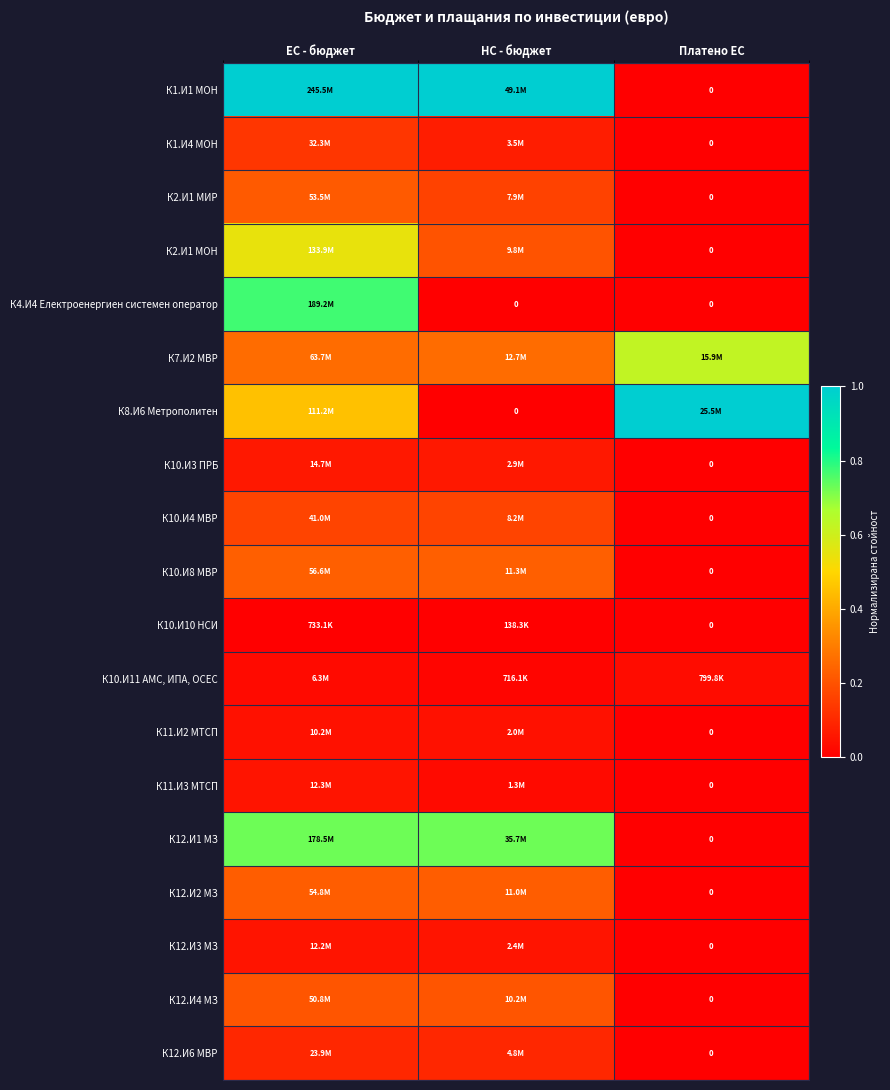

The value of К10.И3 ПРБ at Платено ЕС is -0.0. True or false?

False